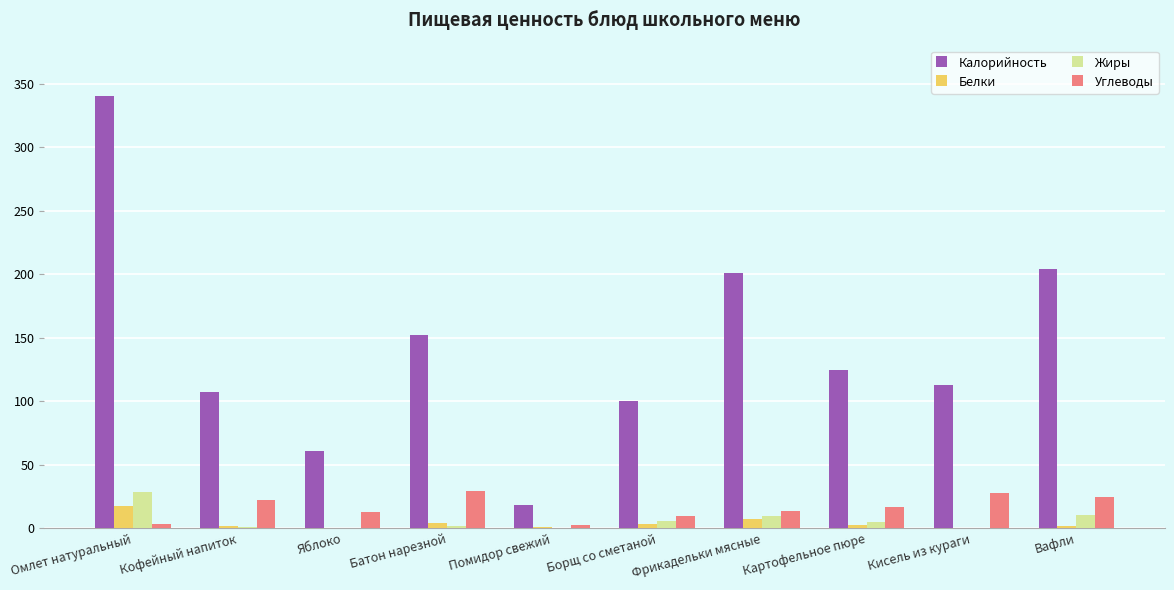

Between Помидор свежий and Кисель из кураги, which series saw the biggest shift?

Калорийность